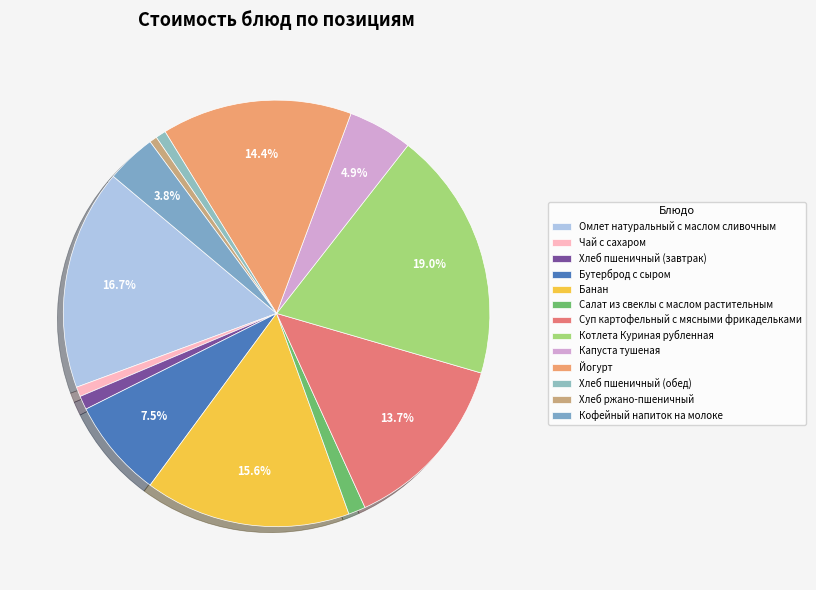

To the nearest percent, what is the combined percentage of Суп картофельный с мясными фрикадельками and Салат из свеклы с маслом растительным?

15%